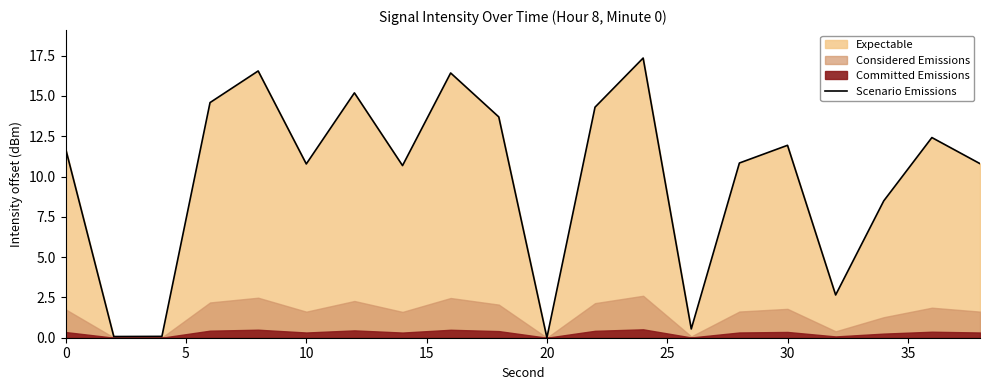

What is the highest value of the Scenario Emissions series?

17.4